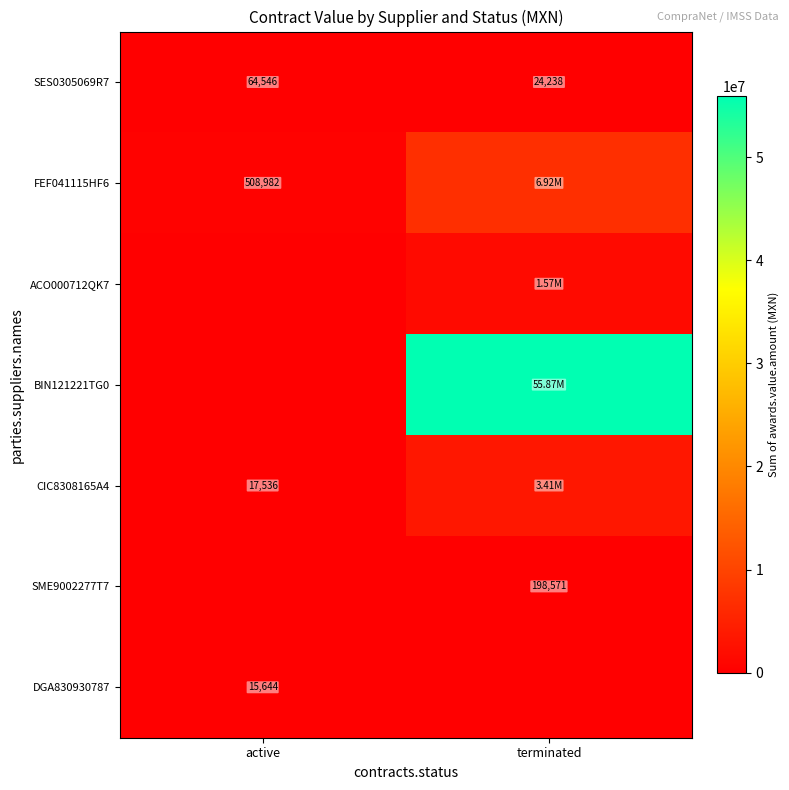

Is the value of CIC8308165A4 at active greater than the value of DGA830930787 at active?

Yes